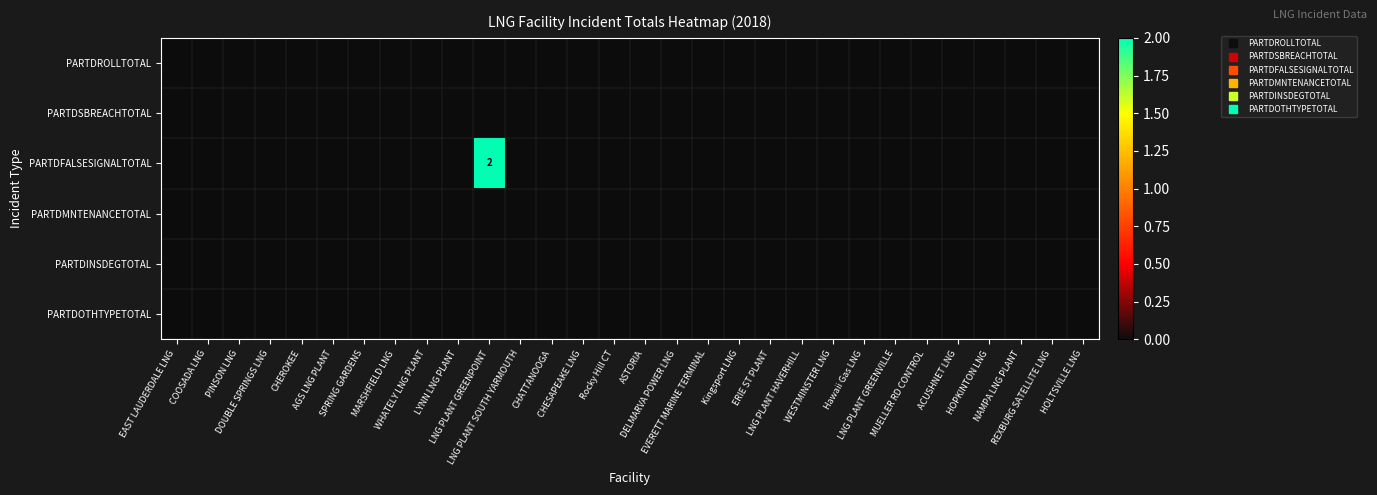

At which category is the sum across all series the highest?

LNG PLANT GREENPOINT